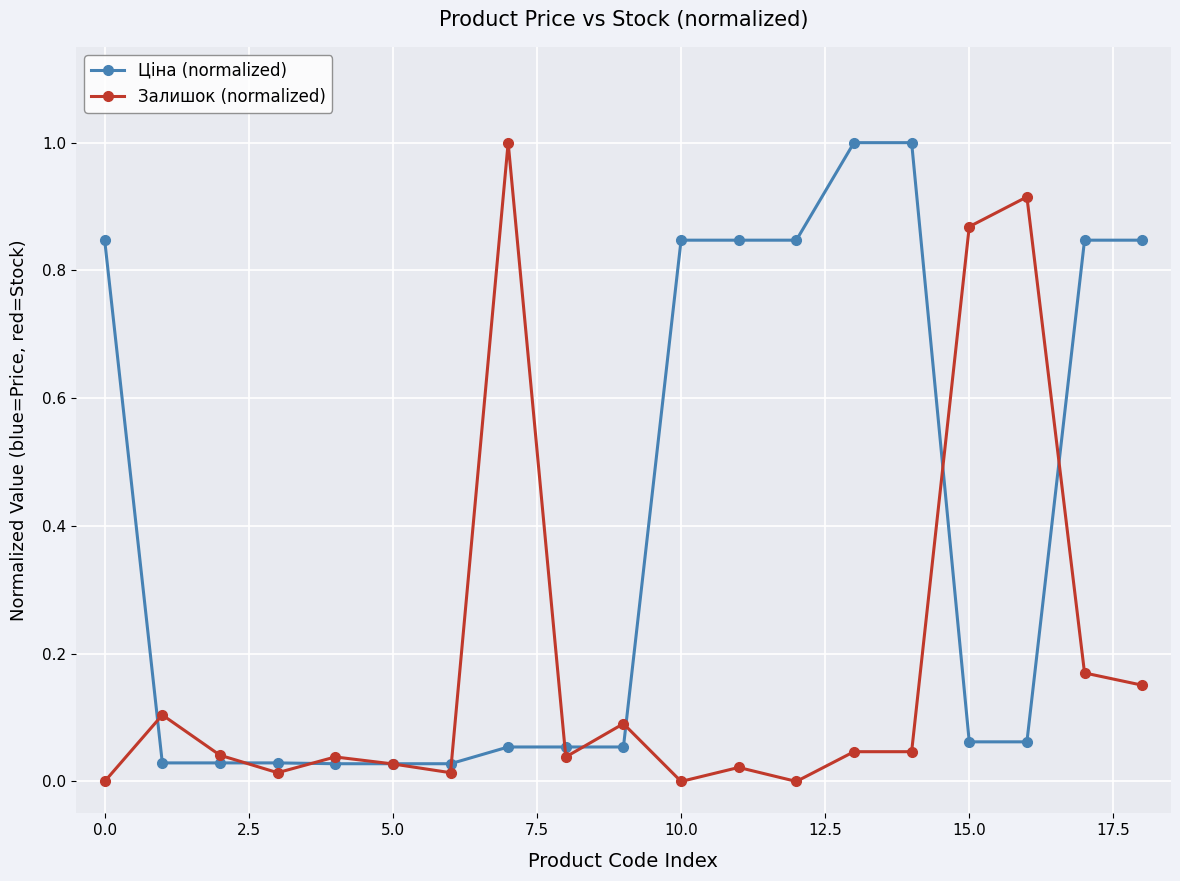

Which series has the largest total across all categories?

Ціна (normalized)